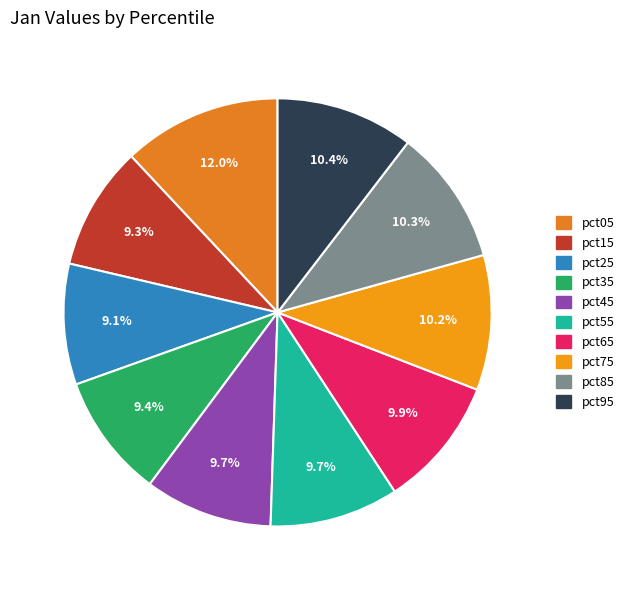

How many segments does this pie chart have?

10